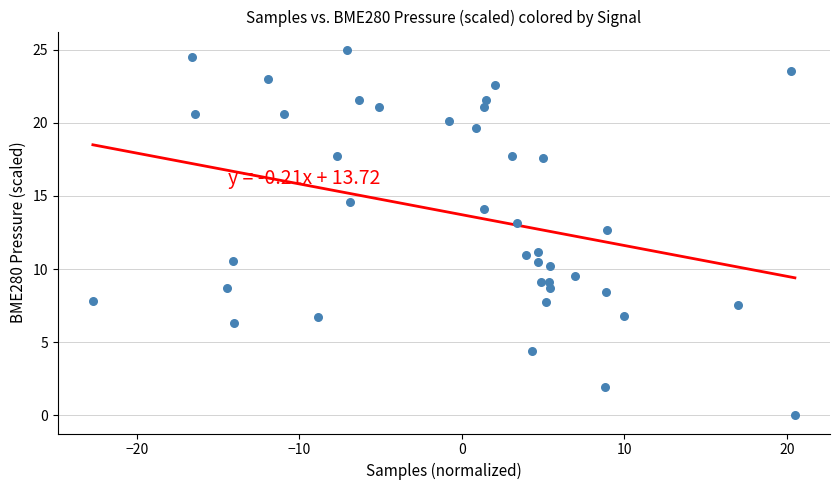

What is the range of X values (max minus min)?

43.2